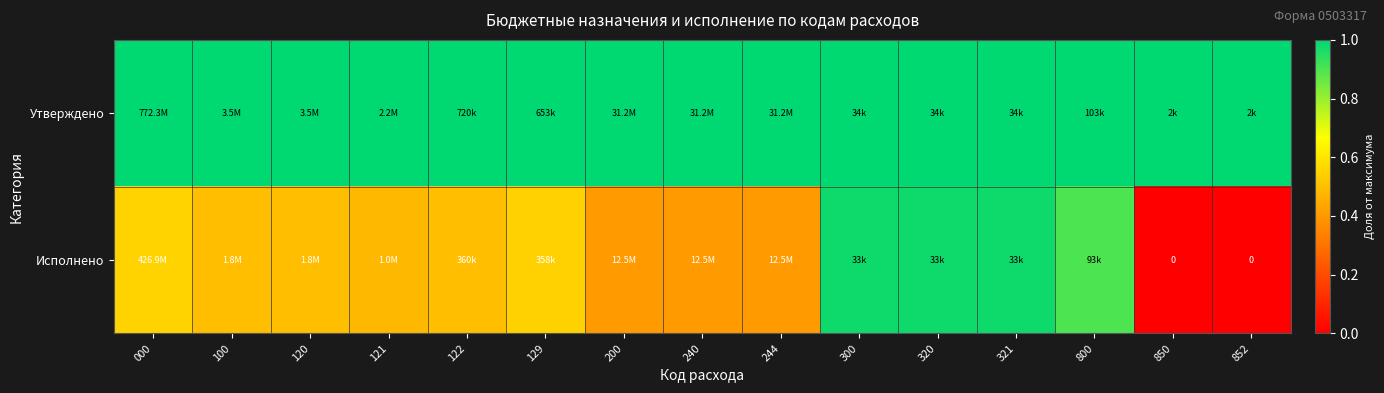

What is the difference between the highest and lowest values at 129?

0.5